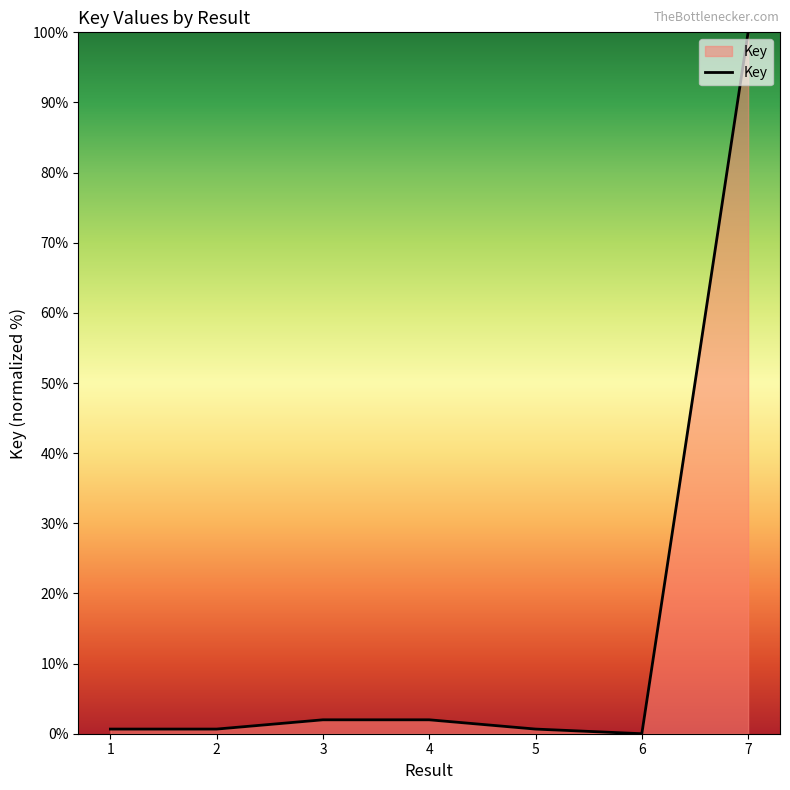

Where is the data nearest to the value 50?

3